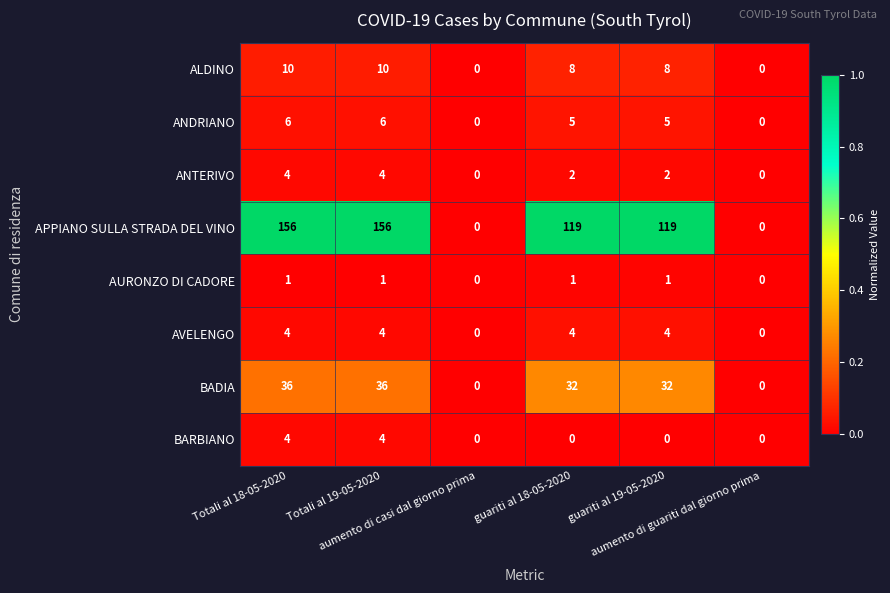

Which series has the widest spread of values?

APPIANO SULLA STRADA DEL VINO